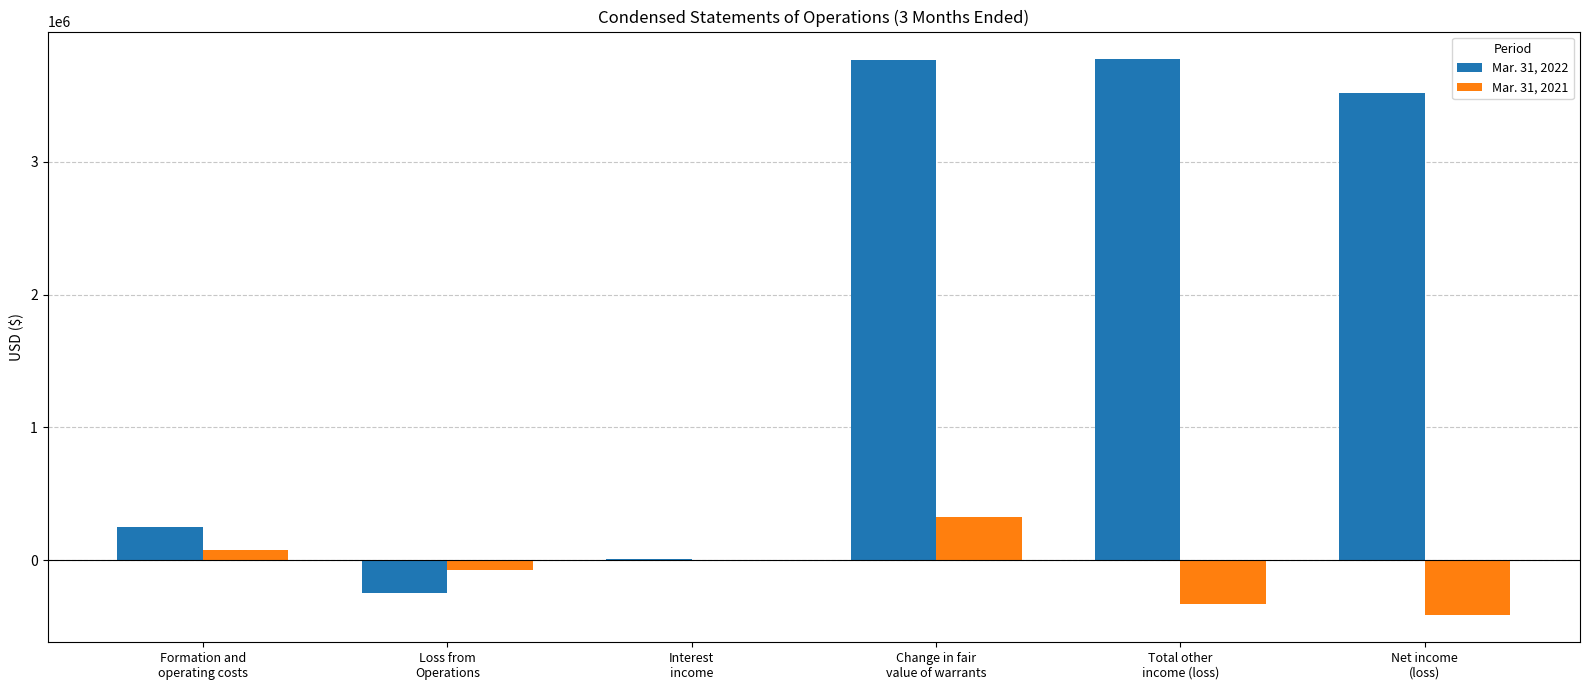

Does the chart contain stacked bars?

No